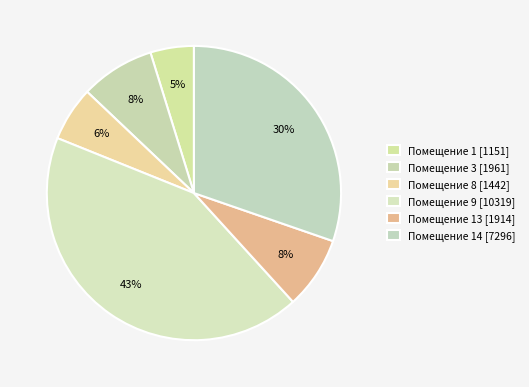

How many slices are in this pie chart?

6